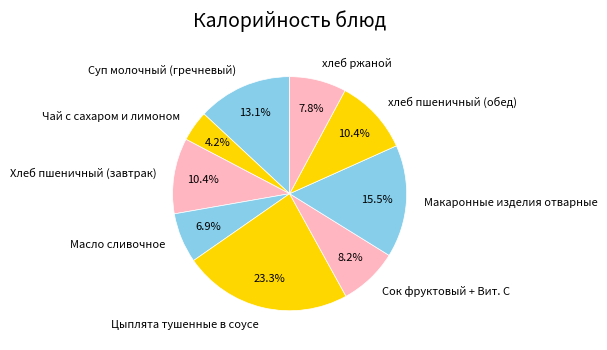

Is it true that Макаронные изделия отварные is 27% of the pie?

False